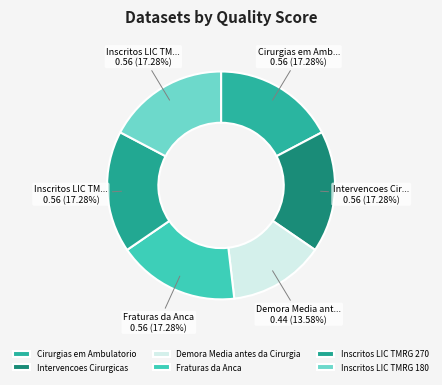

To the nearest percent, what is the combined percentage of Inscritos LIC TMRG 270 and Intervencoes Cirurgicas?

35%